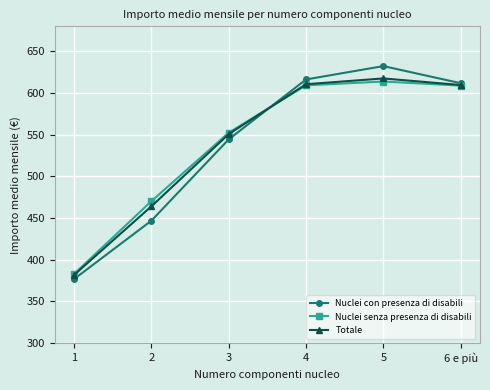

The value of Nuclei con presenza di disabili at 1 is 223.4. True or false?

False